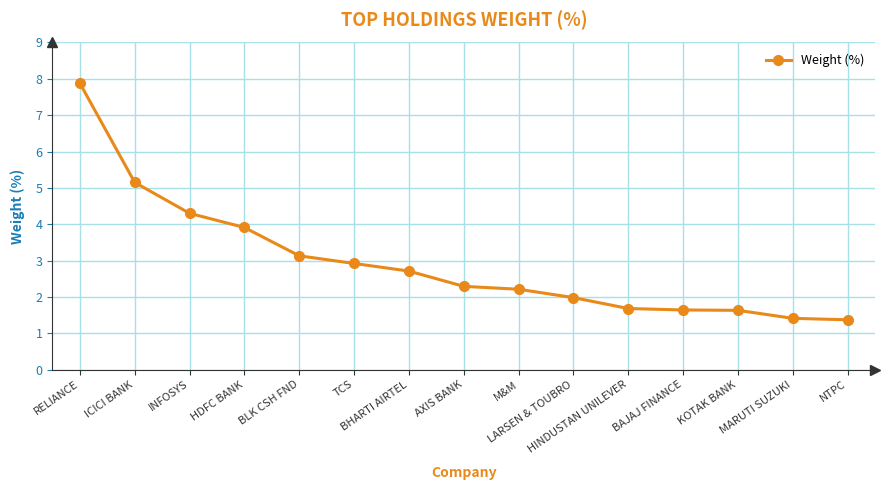

True or false: the data has more than 1 interior local peaks.

False